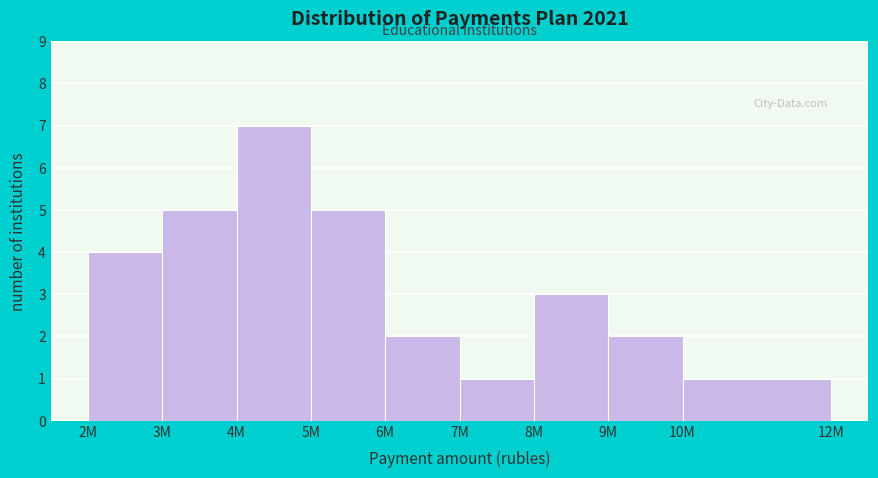

Reading left to right, list all the values displayed in this chart.

4	5	7	5	2	1	3	2	1